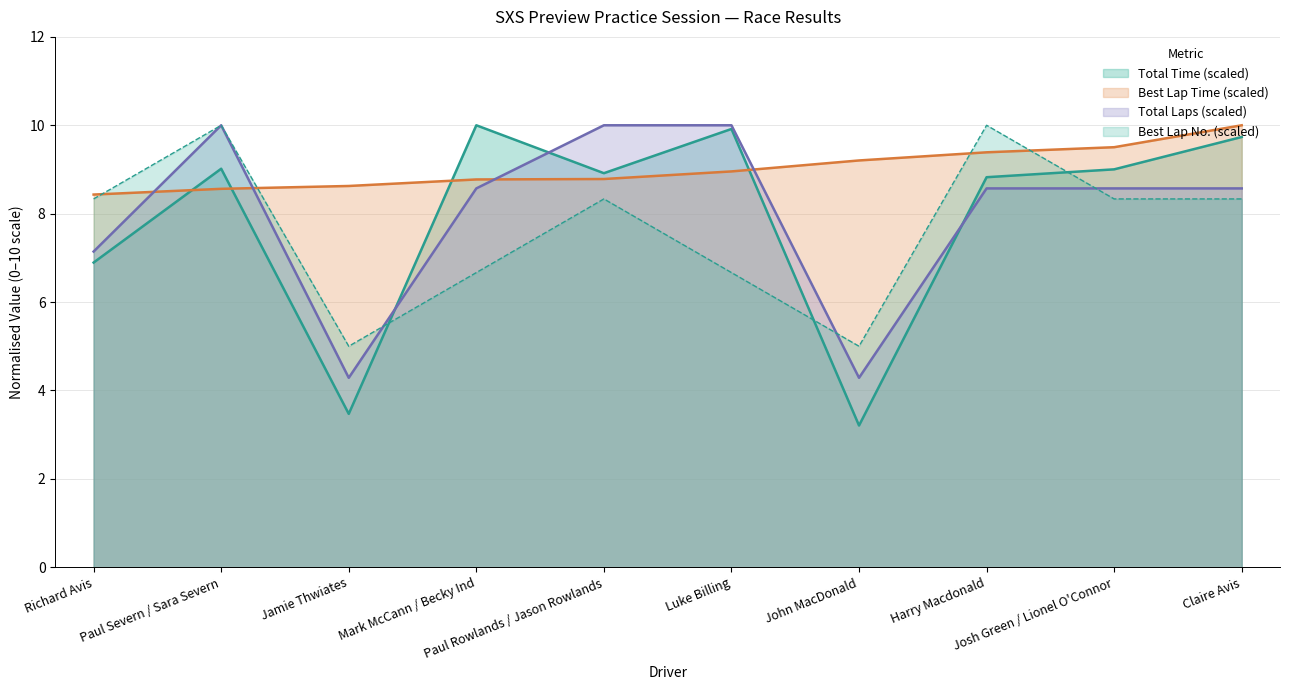

Reading left to right, extract all data points from this chart.

Total Laps: 7.1	10.0	4.3	8.6	10.0	10.0	4.3	8.6	8.6	8.6
Total Time: 6.9	9.0	3.5	10.0	8.9	9.9	3.2	8.8	9.0	9.7
Best Lap: 8.3	10.0	5.0	6.7	8.3	6.7	5.0	10.0	8.3	8.3
Best Lap time: 8.4	8.6	8.6	8.8	8.8	9.0	9.2	9.4	9.5	10.0